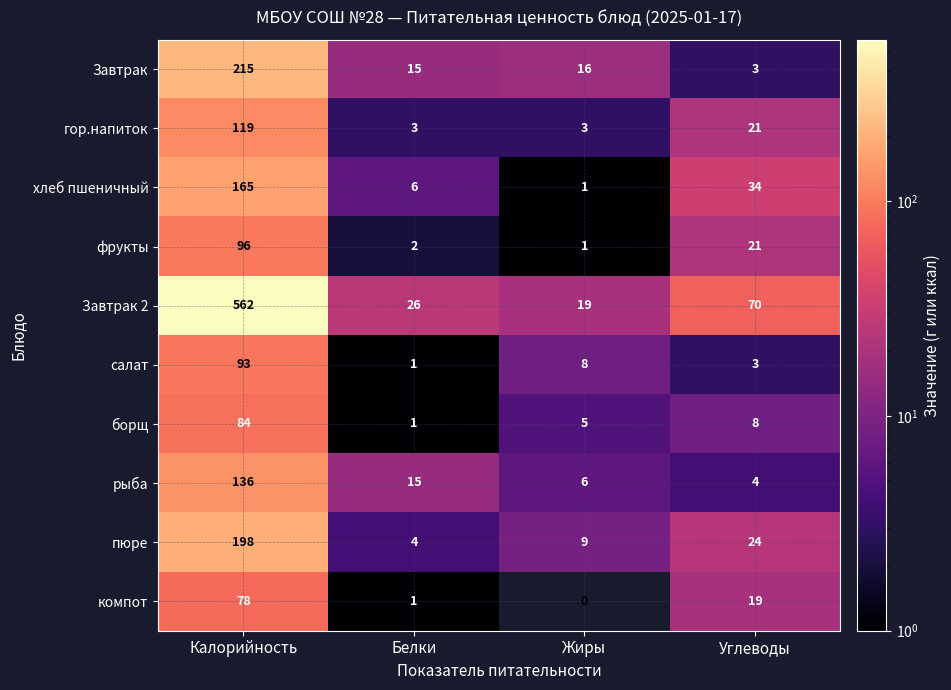

What value does the фрукты series have at Калорийность?

96